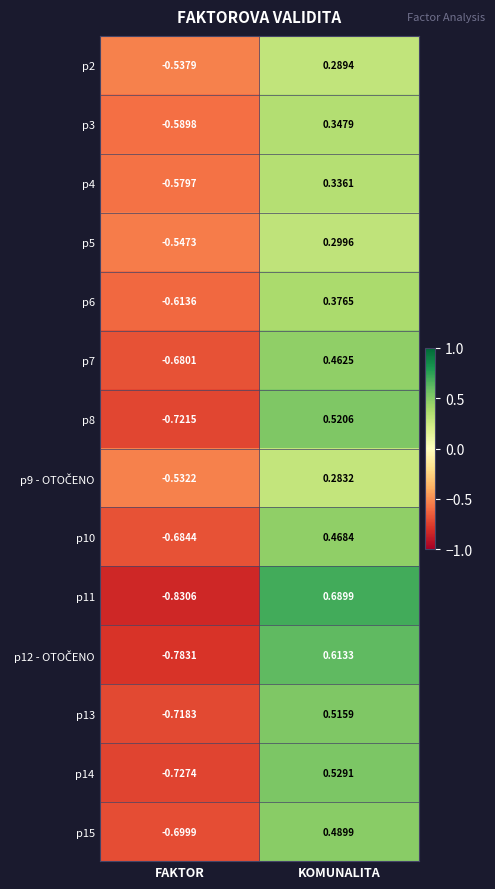

Where does the p3 series first go above 0?

KOMUNALITA